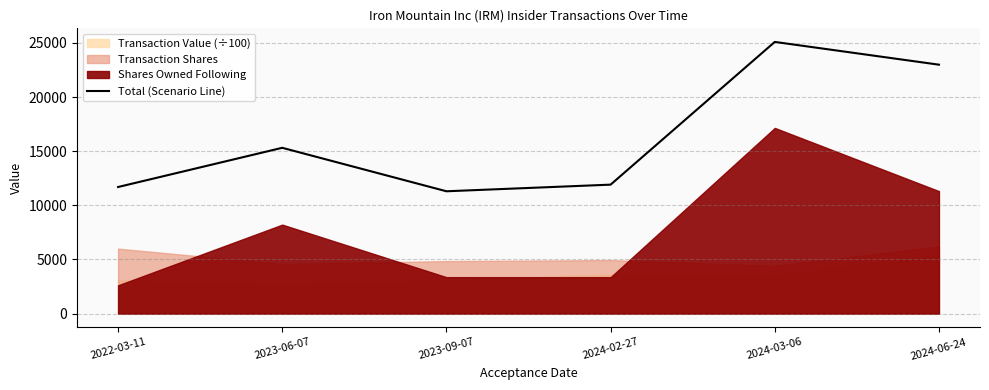

What is the change in value from 2023-06-07 to 2024-06-24?

+7676.8